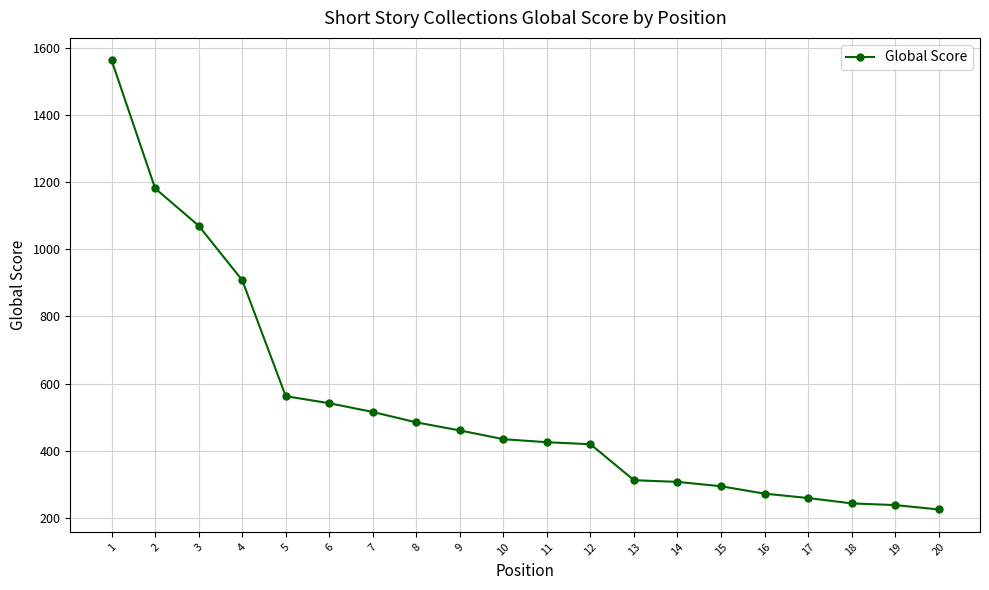

Approximately how many times larger is the value at 18 compared to 20?

1.1